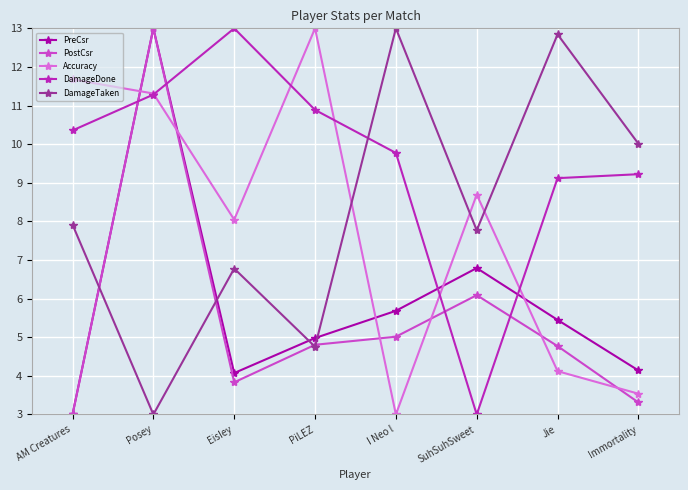

At which category does DamageTaken reach its first local valley?

Posey